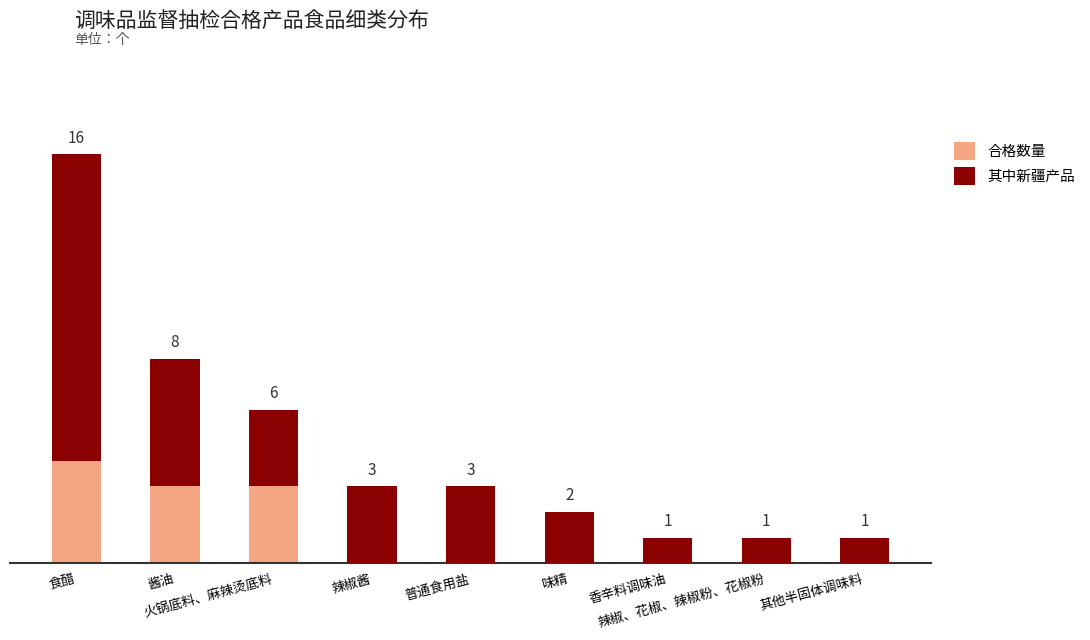

At which category is the sum across all series the highest?

食醋